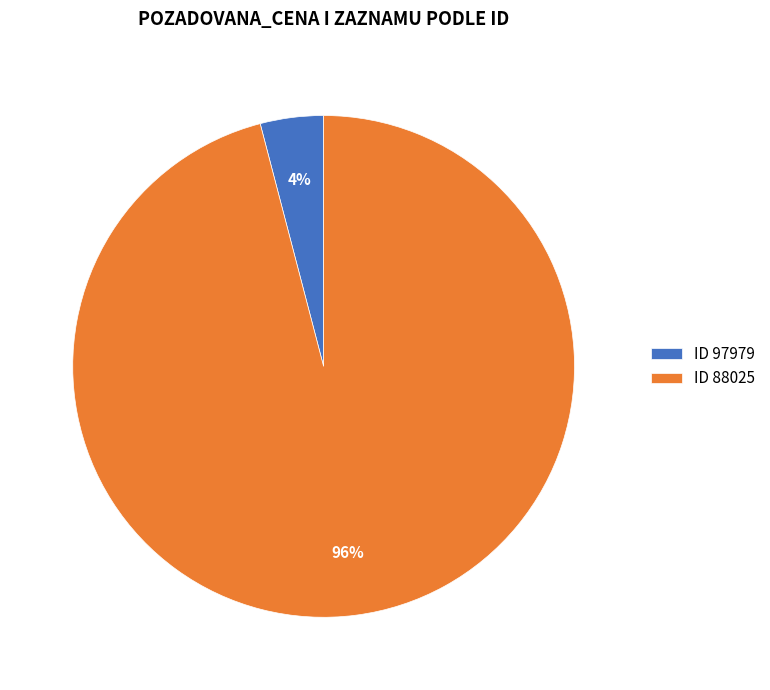

What is the largest slice in the pie chart?

ID 88025